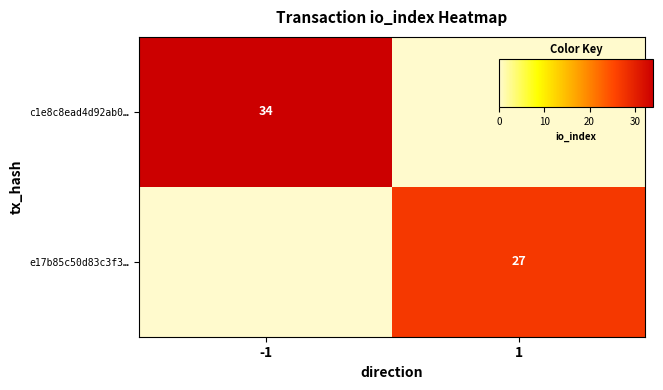

How many categories are shown in the chart?

2